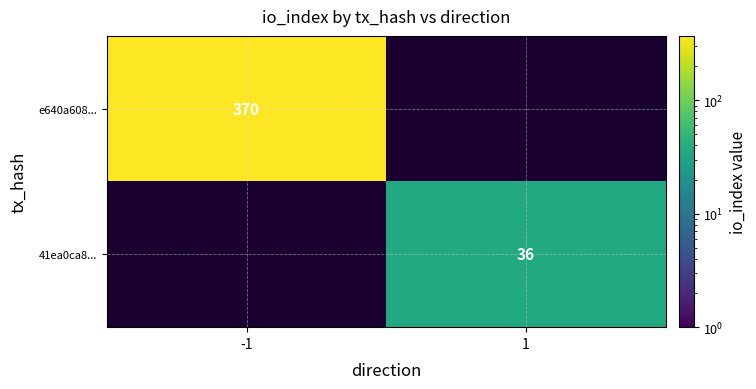

The 41ea0ca8... series shows 36 at 1. True or false?

True